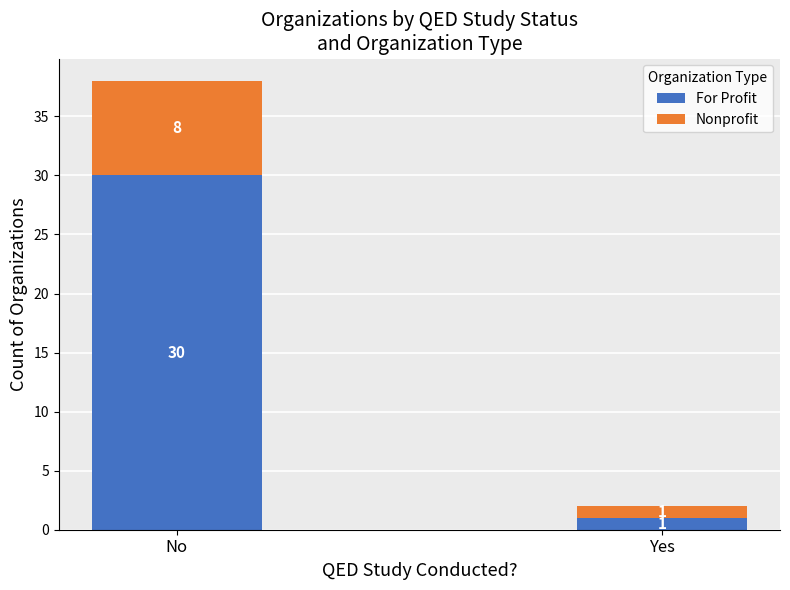

Reading left to right, what are the values for For Profit?

30	1